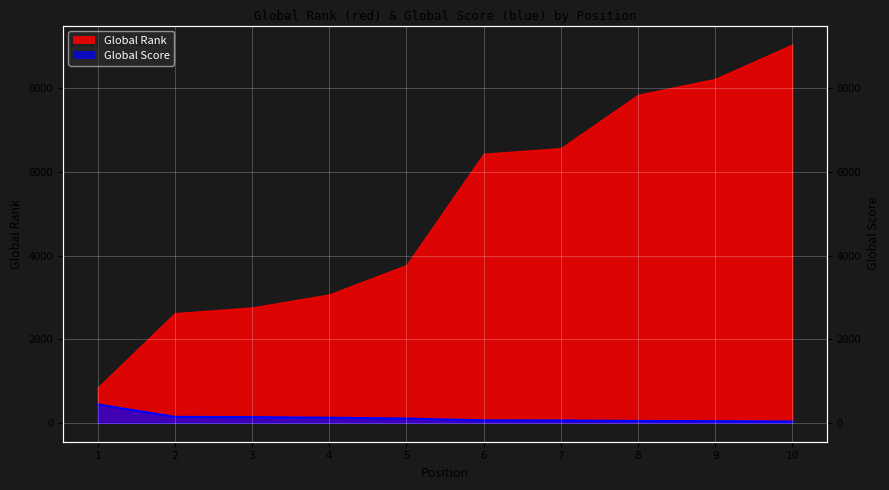

Reading left to right, extract all data points from this chart.

440	142	136	122	102	59	56	44	39	32